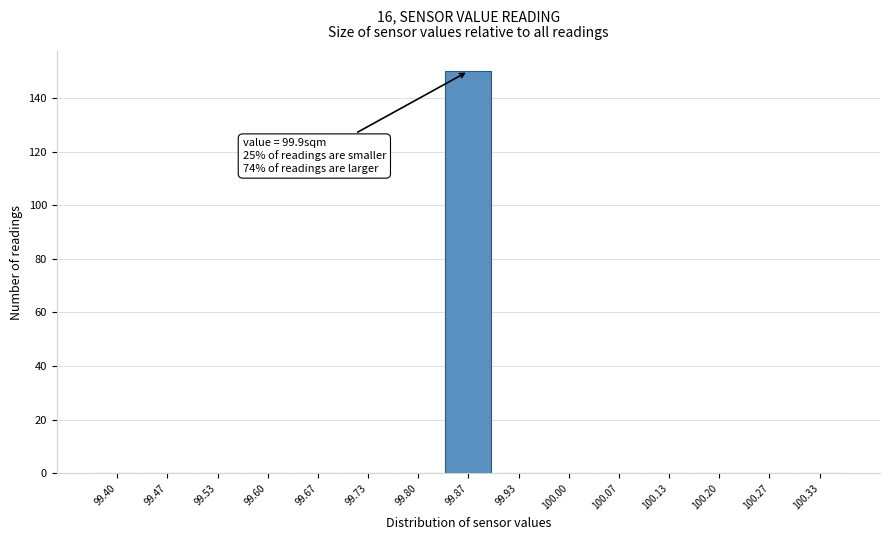

Reading left to right, list all the values displayed in this chart.

99.40=0	99.47=0	99.53=0	99.60=0	99.67=0	99.73=0	99.80=0	99.87=150	99.93=0	100.00=0	100.07=0	100.13=0	100.20=0	100.27=0	100.33=0